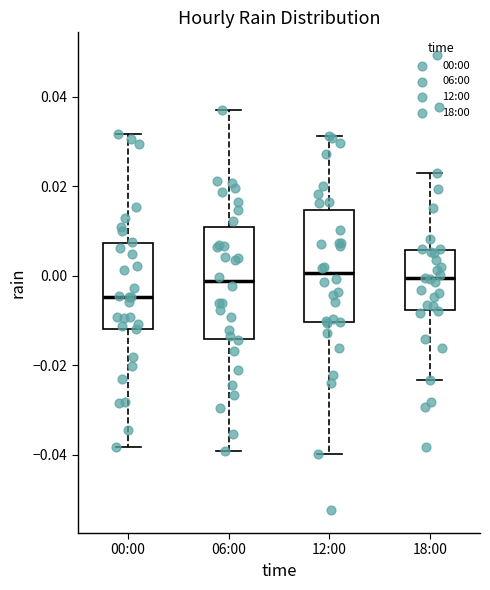

Reading left to right, read every box against the y-axis: the position of its median line, the range the box covers, and the ends of its whiskers. The values are not printed on the chart, so give them approximately, as read against the axis.

00:00: median -0.004, box -0.012 to 0.008, whiskers -0.038 to 0.032
06:00: median -0.002, box -0.014 to 0.010, whiskers -0.040 to 0.038
12:00: median 0.000, box -0.010 to 0.014, whiskers -0.040 to 0.032
18:00: median 0.000, box -0.008 to 0.006, whiskers -0.024 to 0.022